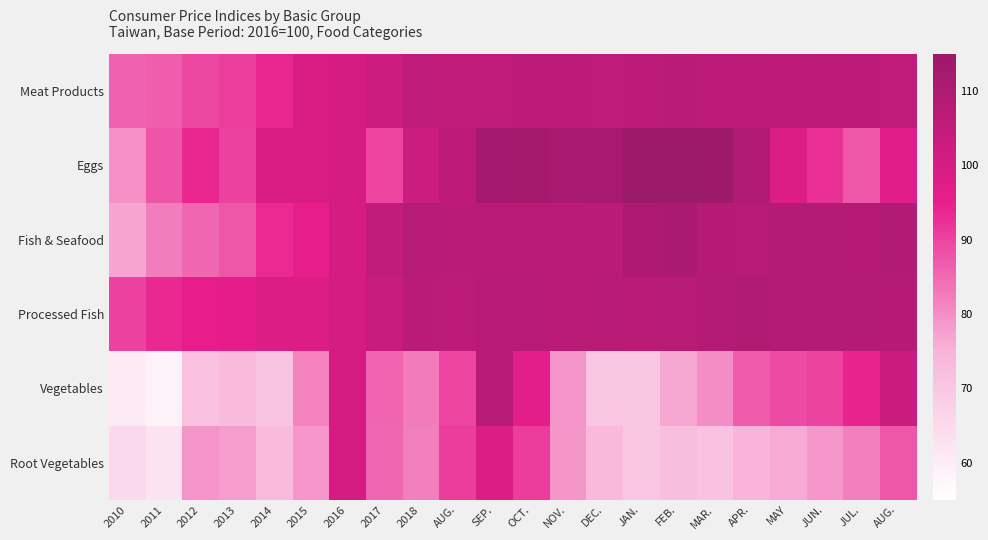

Which series changed the most between SEP. and MAR.?

Vegetables